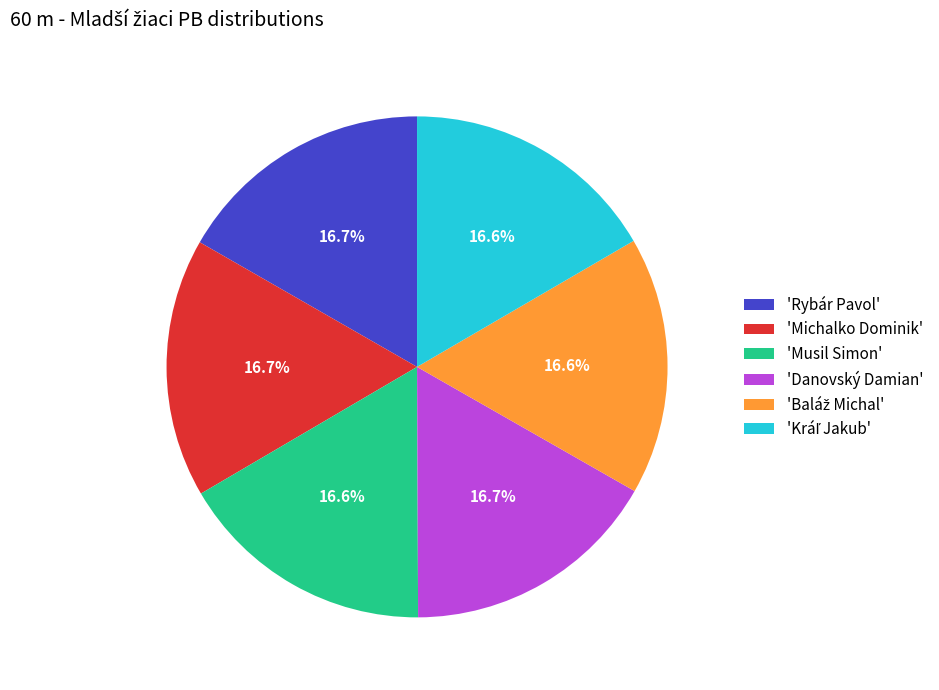

Combined, what portion of the pie is 'Danovský Damian' and 'Rybár Pavol'?

33.4%